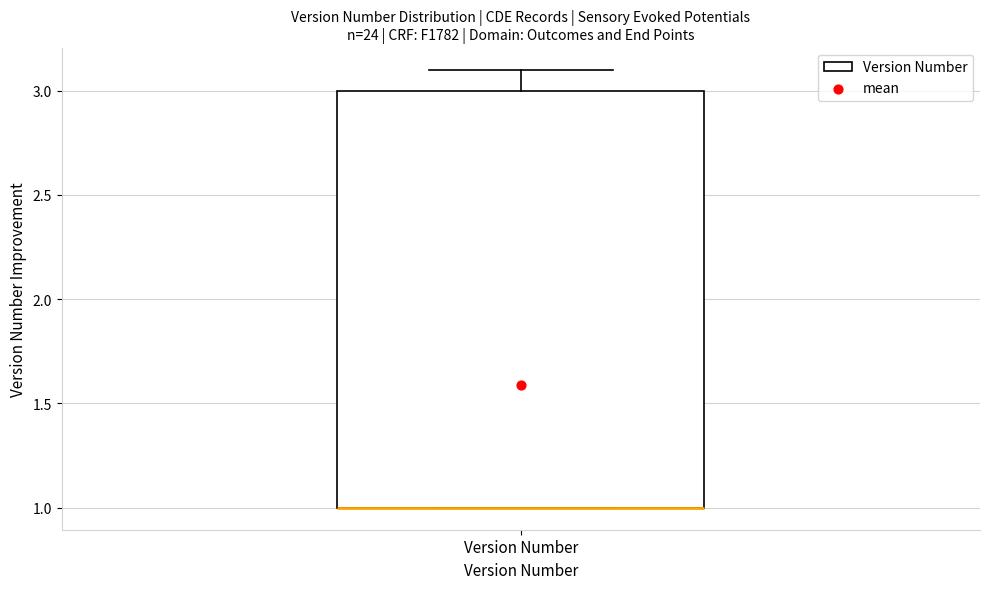

Read this box plot against the y-axis: the position of the median line, the range covered by the box, and the ends of both whiskers. The values are not printed on the chart, so give them approximately, as read against the axis.

median 1.0 (drawn on the box's lower edge), box 1.0 to 3.0, whiskers 1.0 to 3.1